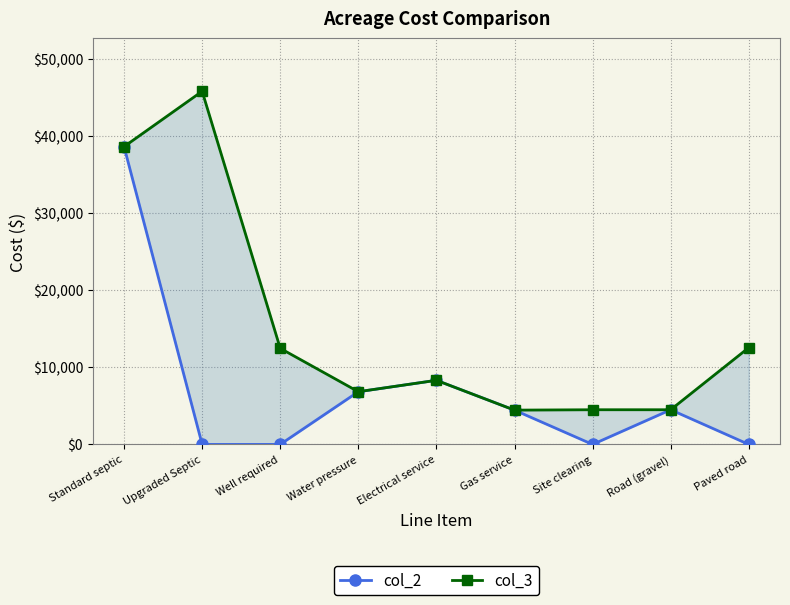

Which category has the lowest value across all series?

Upgraded Septic